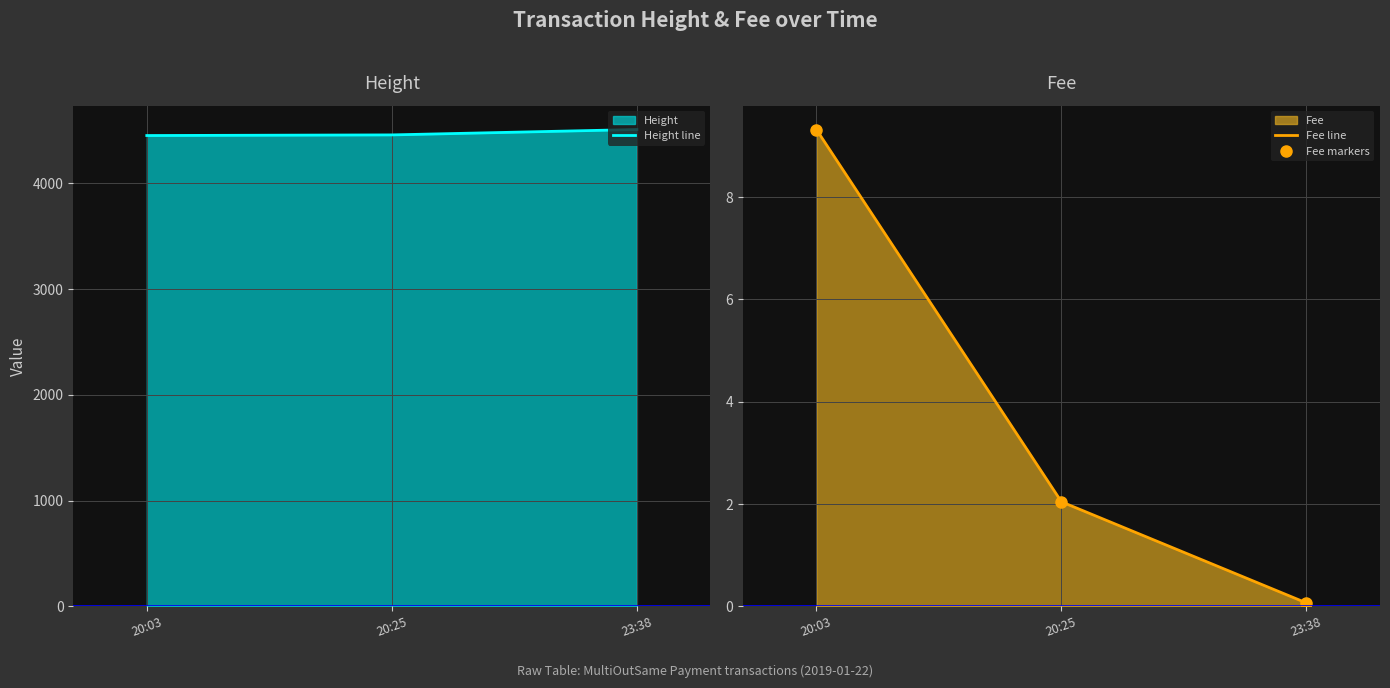

Reading left to right, extract all data points from this chart.

Height line: 20:03=4451.0	20:25=4457.0	23:38=4508.0
Fee line: 20:03=9.3	20:25=2.0	23:38=0.1
Fee markers: 20:03=9.3	20:25=2.0	23:38=0.1